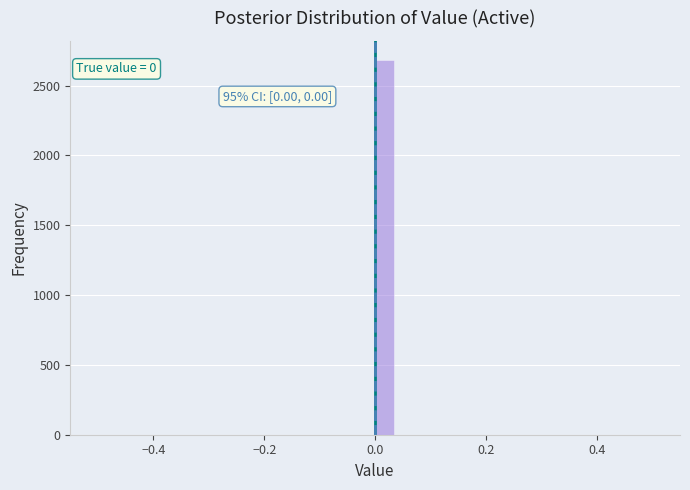

Around what value on the x-axis is the tallest bar? Give the approximate position of its centre, as read against the axis.

0.02